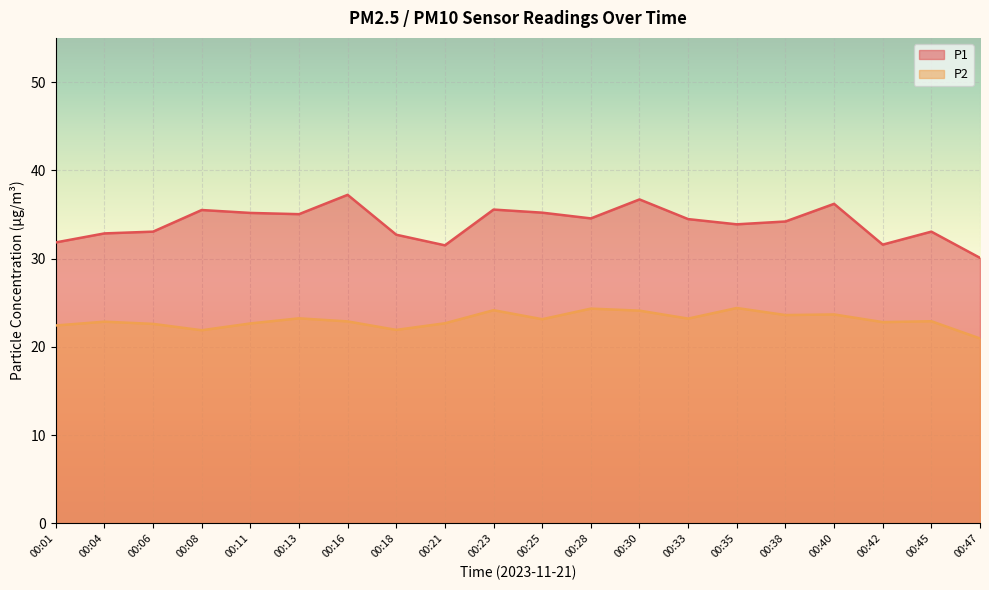

What is the sum of the P1 values at 00:33 and 00:04?

67.3